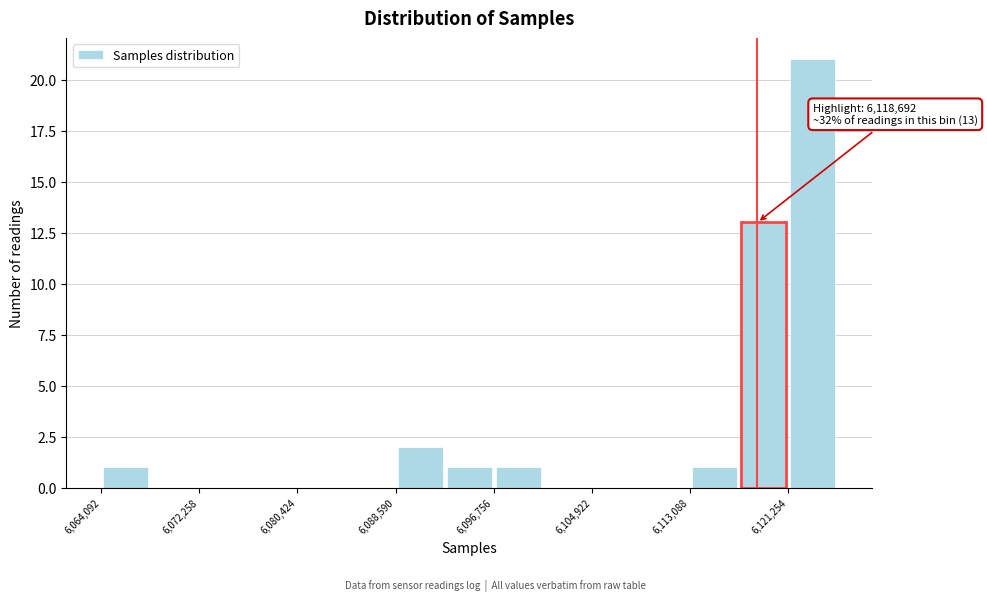

Which range on the x-axis has the tallest bar?

6121000 to 6125000